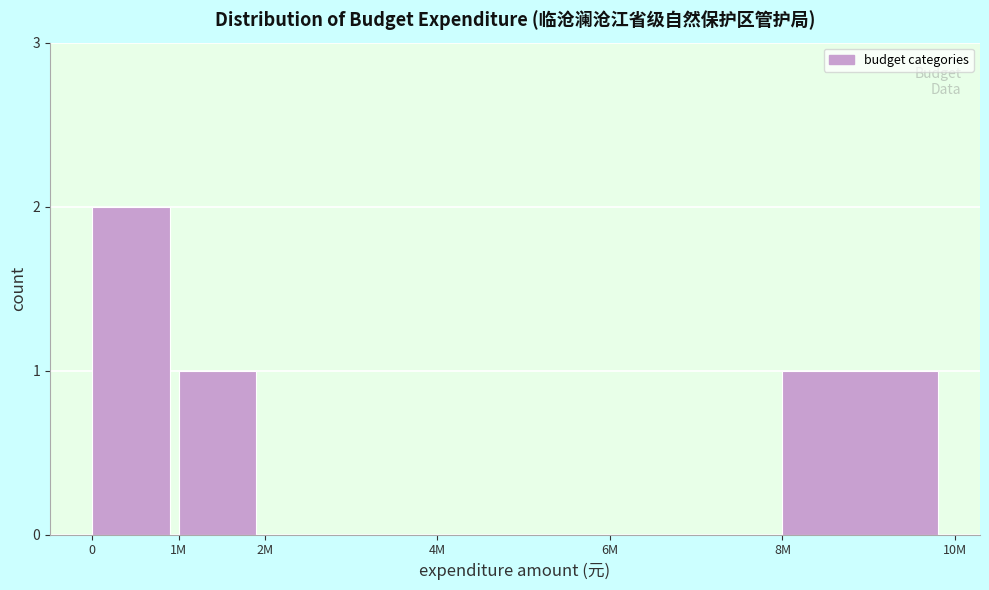

Reading left to right, what are all the values shown in this chart?

0=2	1M=1	2M=0	4M=0	6M=0	8M=1